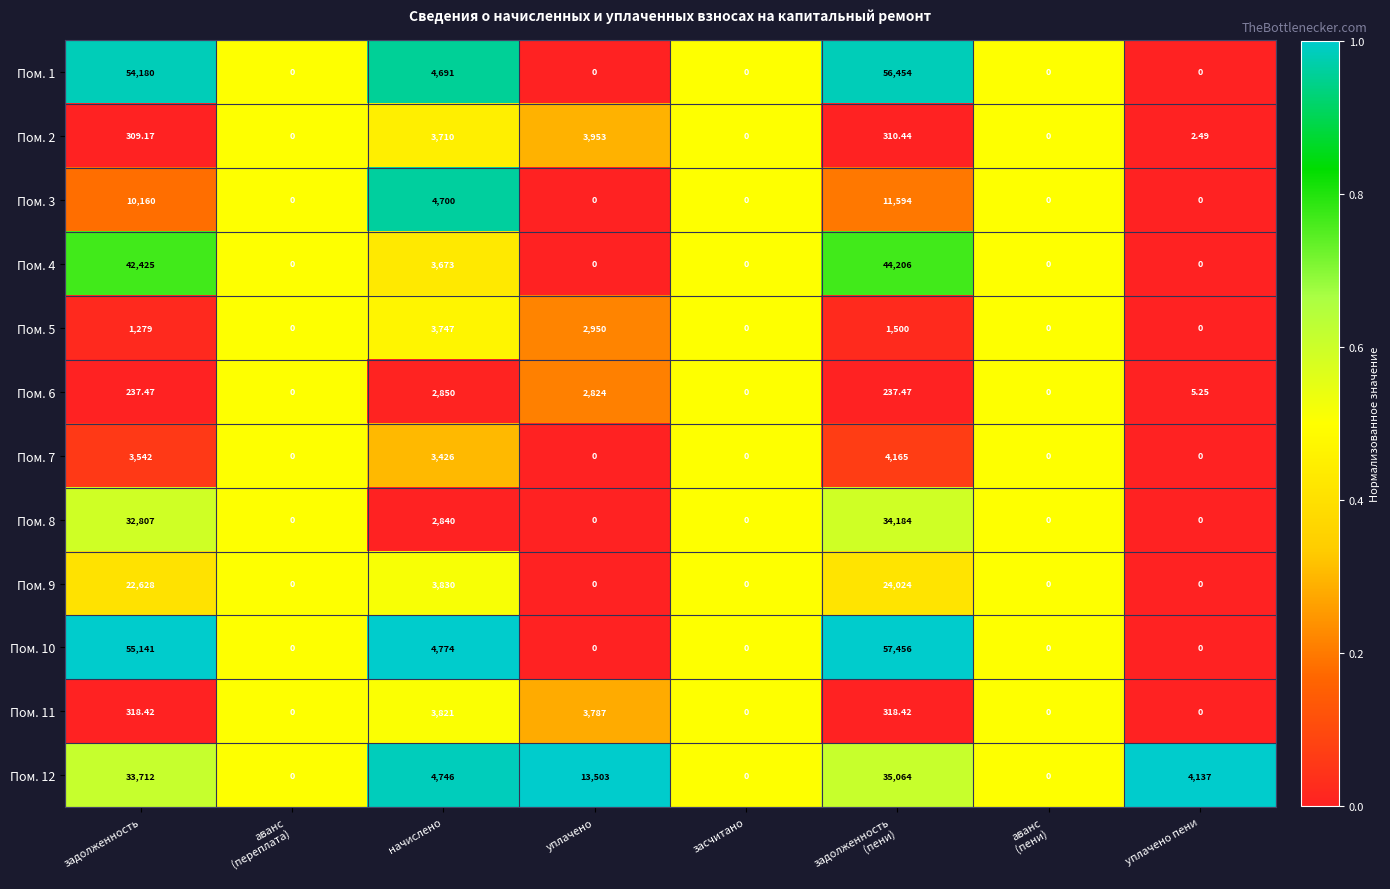

At which label does Пом. 12 first exceed 4746?

задолженность